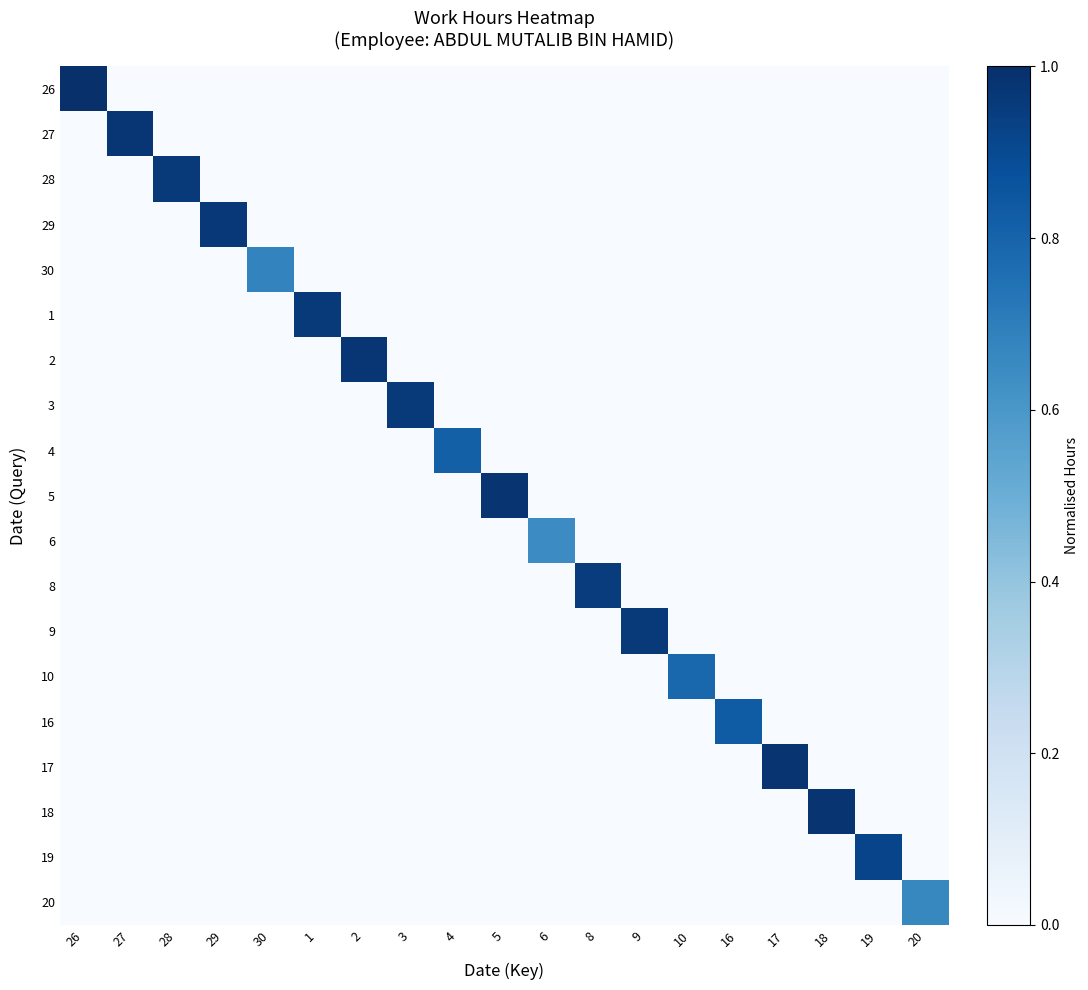

Reading left to right, transcribe all the data shown in this chart.

26: 26=1.0	27=0.0	28=0.0	29=0.0	30=0.0	1=0.0	2=0.0	3=0.0	4=0.0	5=0.0	6=0.0	8=0.0	9=0.0	10=0.0	16=0.0	17=0.0	18=0.0	19=0.0	20=0.0
27: 26=0.0	27=1.0	28=0.0	29=0.0	30=0.0	1=0.0	2=0.0	3=0.0	4=0.0	5=0.0	6=0.0	8=0.0	9=0.0	10=0.0	16=0.0	17=0.0	18=0.0	19=0.0	20=0.0
28: 26=0.0	27=0.0	28=1.0	29=0.0	30=0.0	1=0.0	2=0.0	3=0.0	4=0.0	5=0.0	6=0.0	8=0.0	9=0.0	10=0.0	16=0.0	17=0.0	18=0.0	19=0.0	20=0.0
29: 26=0.0	27=0.0	28=0.0	29=1.0	30=0.0	1=0.0	2=0.0	3=0.0	4=0.0	5=0.0	6=0.0	8=0.0	9=0.0	10=0.0	16=0.0	17=0.0	18=0.0	19=0.0	20=0.0
30: 26=0.0	27=0.0	28=0.0	29=0.0	30=0.7	1=0.0	2=0.0	3=0.0	4=0.0	5=0.0	6=0.0	8=0.0	9=0.0	10=0.0	16=0.0	17=0.0	18=0.0	19=0.0	20=0.0
1: 26=0.0	27=0.0	28=0.0	29=0.0	30=0.0	1=1.0	2=0.0	3=0.0	4=0.0	5=0.0	6=0.0	8=0.0	9=0.0	10=0.0	16=0.0	17=0.0	18=0.0	19=0.0	20=0.0
2: 26=0.0	27=0.0	28=0.0	29=0.0	30=0.0	1=0.0	2=1.0	3=0.0	4=0.0	5=0.0	6=0.0	8=0.0	9=0.0	10=0.0	16=0.0	17=0.0	18=0.0	19=0.0	20=0.0
3: 26=0.0	27=0.0	28=0.0	29=0.0	30=0.0	1=0.0	2=0.0	3=1.0	4=0.0	5=0.0	6=0.0	8=0.0	9=0.0	10=0.0	16=0.0	17=0.0	18=0.0	19=0.0	20=0.0
4: 26=0.0	27=0.0	28=0.0	29=0.0	30=0.0	1=0.0	2=0.0	3=0.0	4=0.8	5=0.0	6=0.0	8=0.0	9=0.0	10=0.0	16=0.0	17=0.0	18=0.0	19=0.0	20=0.0
5: 26=0.0	27=0.0	28=0.0	29=0.0	30=0.0	1=0.0	2=0.0	3=0.0	4=0.0	5=1.0	6=0.0	8=0.0	9=0.0	10=0.0	16=0.0	17=0.0	18=0.0	19=0.0	20=0.0
6: 26=0.0	27=0.0	28=0.0	29=0.0	30=0.0	1=0.0	2=0.0	3=0.0	4=0.0	5=0.0	6=0.6	8=0.0	9=0.0	10=0.0	16=0.0	17=0.0	18=0.0	19=0.0	20=0.0
8: 26=0.0	27=0.0	28=0.0	29=0.0	30=0.0	1=0.0	2=0.0	3=0.0	4=0.0	5=0.0	6=0.0	8=1.0	9=0.0	10=0.0	16=0.0	17=0.0	18=0.0	19=0.0	20=0.0
9: 26=0.0	27=0.0	28=0.0	29=0.0	30=0.0	1=0.0	2=0.0	3=0.0	4=0.0	5=0.0	6=0.0	8=0.0	9=1.0	10=0.0	16=0.0	17=0.0	18=0.0	19=0.0	20=0.0
10: 26=0.0	27=0.0	28=0.0	29=0.0	30=0.0	1=0.0	2=0.0	3=0.0	4=0.0	5=0.0	6=0.0	8=0.0	9=0.0	10=0.8	16=0.0	17=0.0	18=0.0	19=0.0	20=0.0
16: 26=0.0	27=0.0	28=0.0	29=0.0	30=0.0	1=0.0	2=0.0	3=0.0	4=0.0	5=0.0	6=0.0	8=0.0	9=0.0	10=0.0	16=0.8	17=0.0	18=0.0	19=0.0	20=0.0
17: 26=0.0	27=0.0	28=0.0	29=0.0	30=0.0	1=0.0	2=0.0	3=0.0	4=0.0	5=0.0	6=0.0	8=0.0	9=0.0	10=0.0	16=0.0	17=1.0	18=0.0	19=0.0	20=0.0
18: 26=0.0	27=0.0	28=0.0	29=0.0	30=0.0	1=0.0	2=0.0	3=0.0	4=0.0	5=0.0	6=0.0	8=0.0	9=0.0	10=0.0	16=0.0	17=0.0	18=1.0	19=0.0	20=0.0
19: 26=0.0	27=0.0	28=0.0	29=0.0	30=0.0	1=0.0	2=0.0	3=0.0	4=0.0	5=0.0	6=0.0	8=0.0	9=0.0	10=0.0	16=0.0	17=0.0	18=0.0	19=0.9	20=0.0
20: 26=0.0	27=0.0	28=0.0	29=0.0	30=0.0	1=0.0	2=0.0	3=0.0	4=0.0	5=0.0	6=0.0	8=0.0	9=0.0	10=0.0	16=0.0	17=0.0	18=0.0	19=0.0	20=0.7